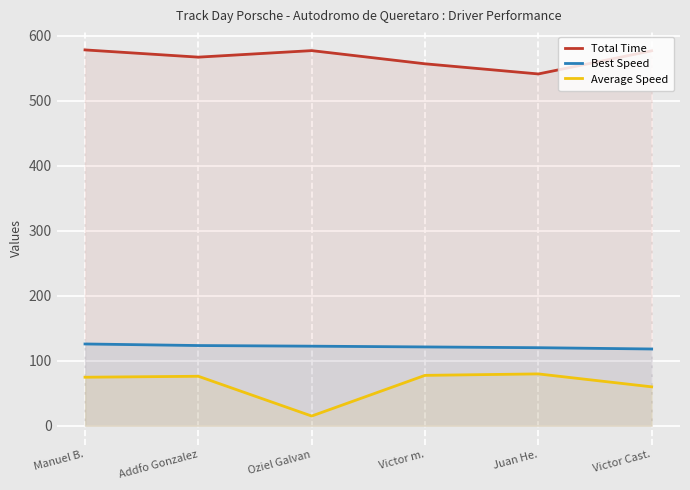

How many lines are shown in the chart?

3